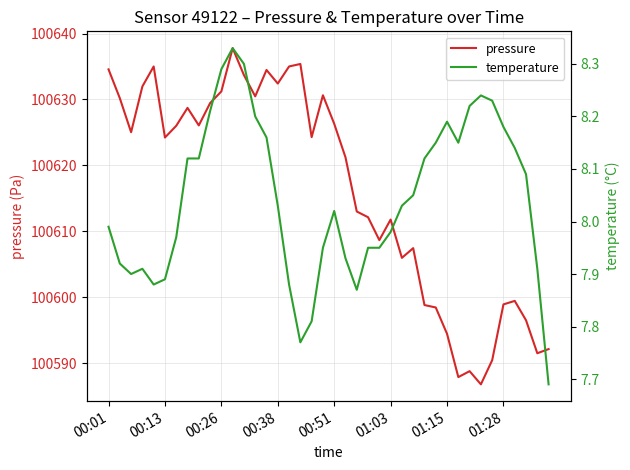

Is it true that pressure equals 100634.5 at 14?

True